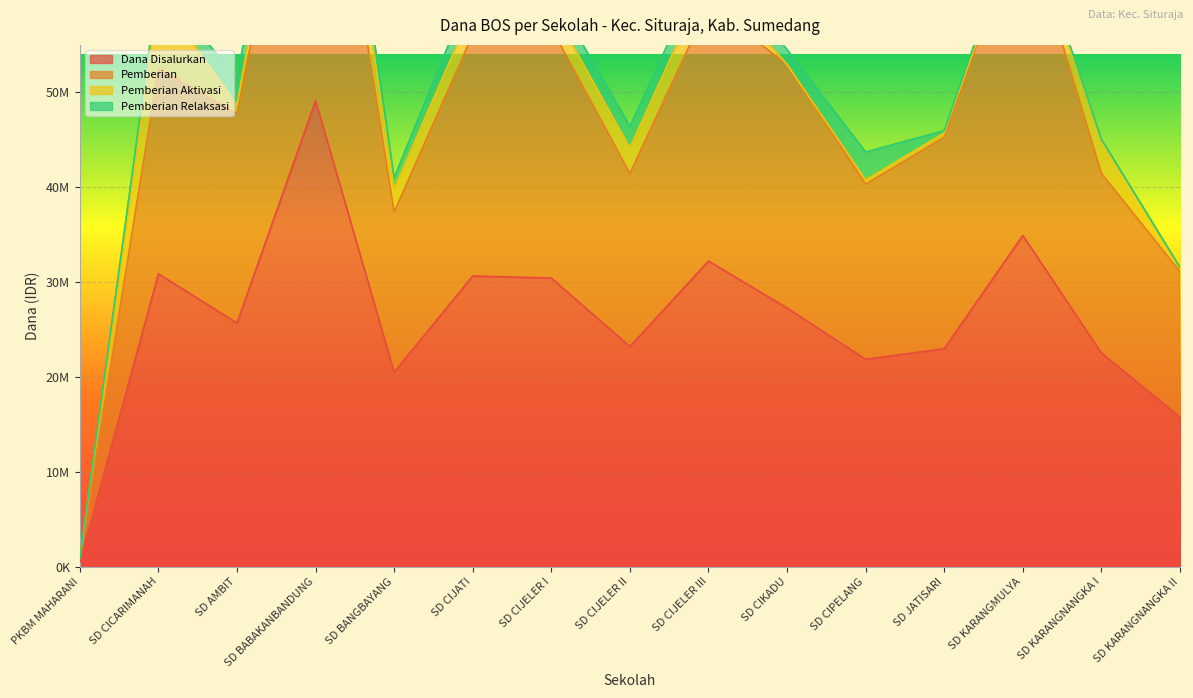

At which label does Dana Disalurkan reach its peak?

SD BABAKANBANDUNG